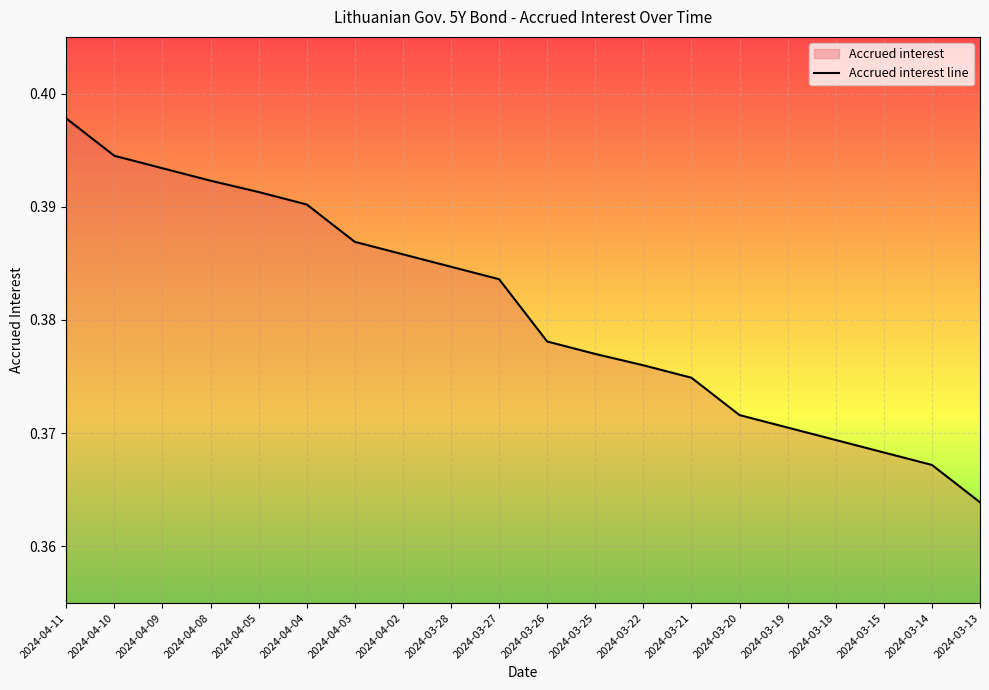

Rank the categories by value from highest to lowest.

2024-04-11, 2024-04-10, 2024-04-09, 2024-04-08, 2024-04-05, 2024-04-04, 2024-04-03, 2024-04-02, 2024-03-28, 2024-03-27, 2024-03-26, 2024-03-25, 2024-03-22, 2024-03-21, 2024-03-20, 2024-03-19, 2024-03-18, 2024-03-15, 2024-03-14, 2024-03-13